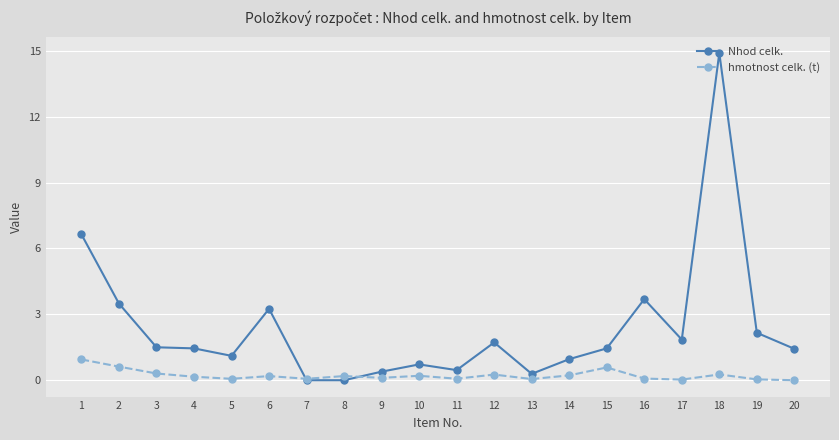

What is the greatest value displayed?

14.9